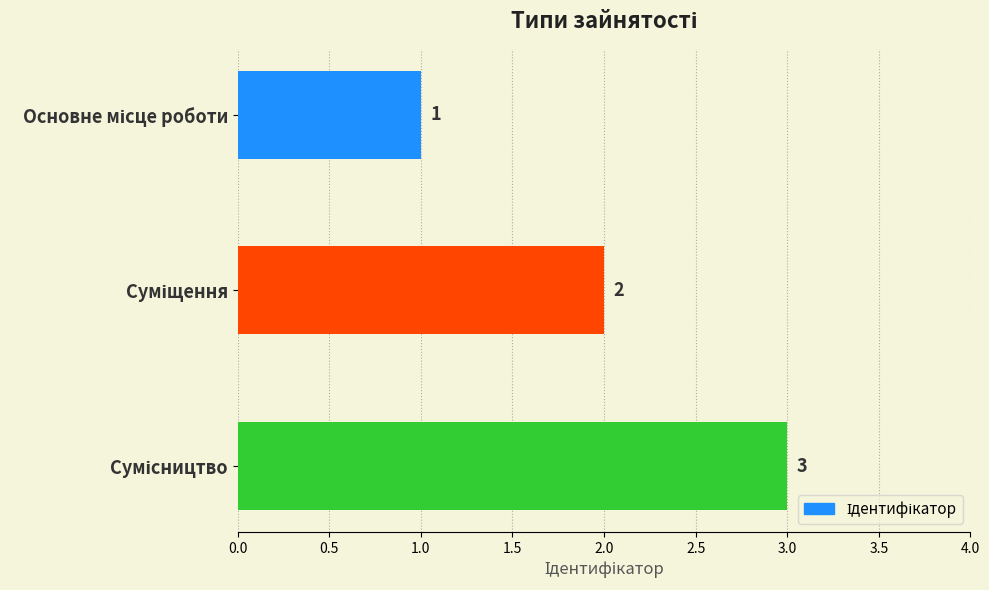

What is the value of the 2nd bar from the top?

2